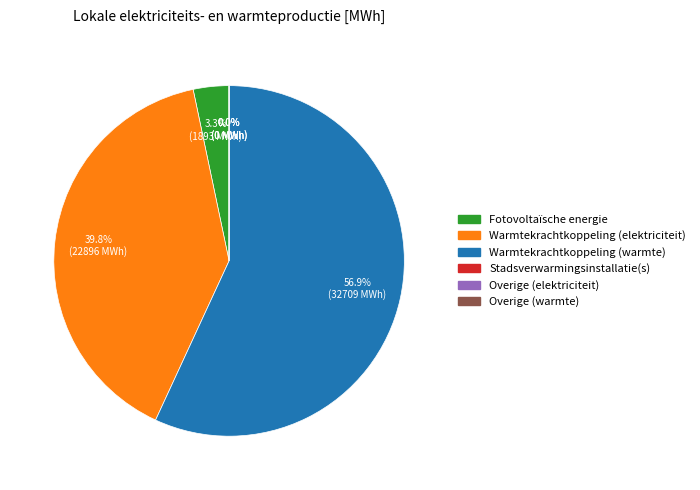

Which slice is the smallest?

Stadsverwarmingsinstallatie(s)